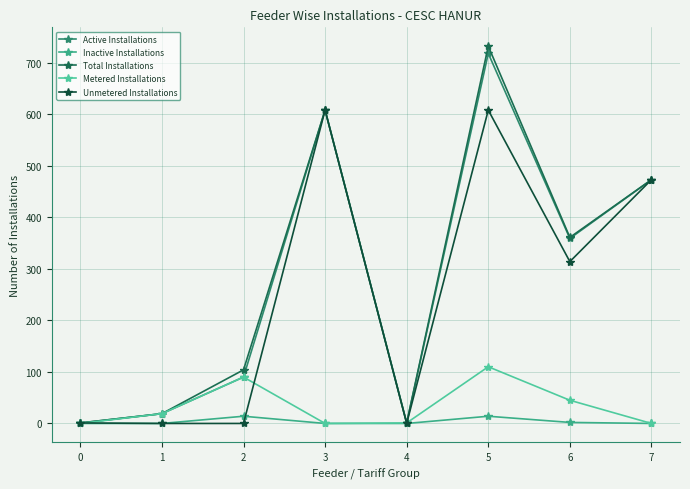

At which category is the sum across all series the highest?

5